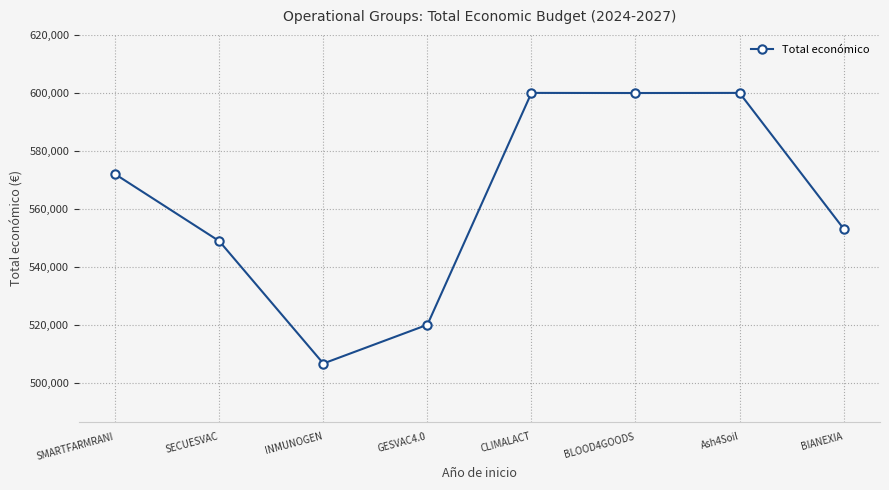

What is the change in value from INMUNOGEN to GESVAC4.0?

+13359